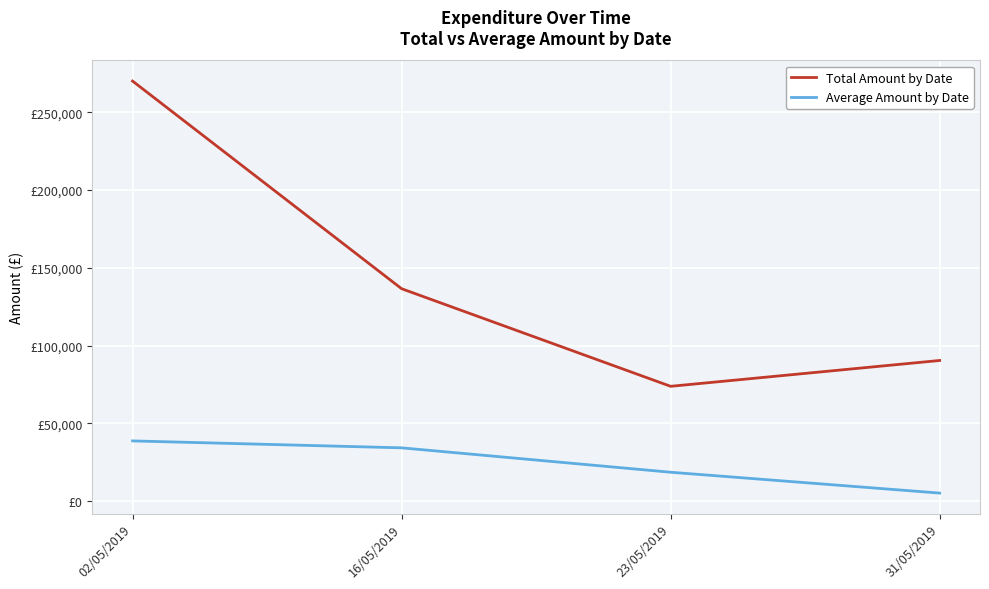

What is the difference between the second highest and second lowest values in the Total Amount by Date series?

46196.1